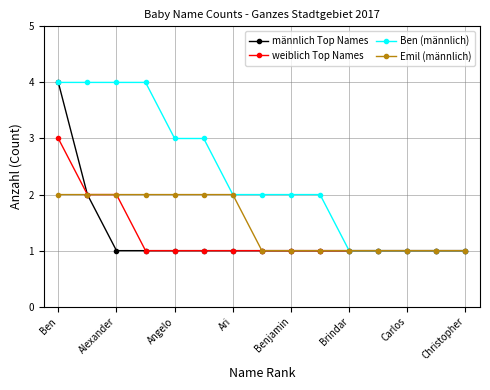

What are all the series names shown in the legend?

männlich Top Names, weiblich Top Names, Ben (männlich), Emil (männlich)